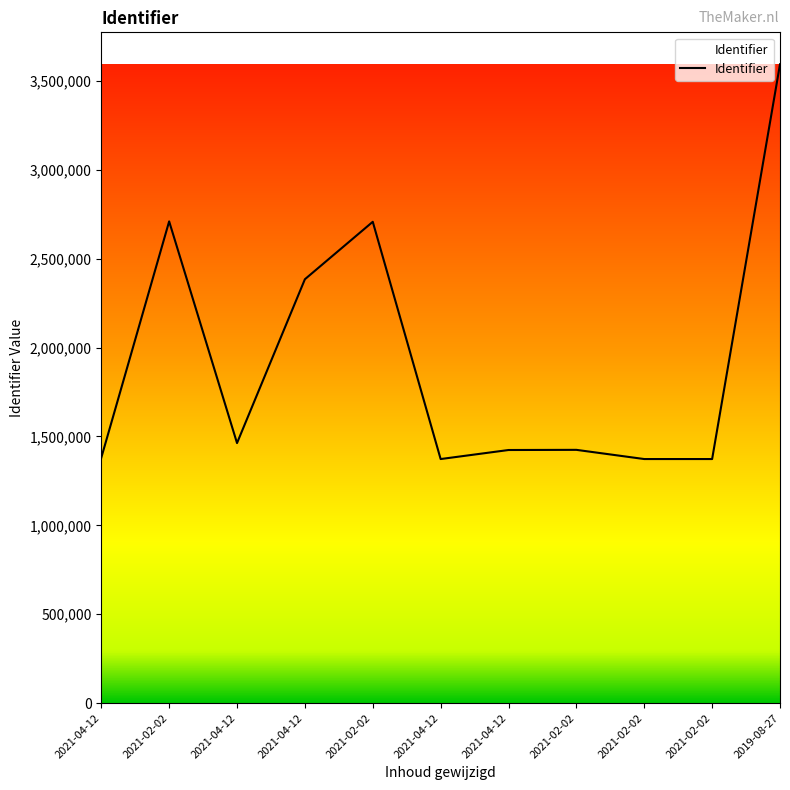

What is the smallest value displayed?

1373085